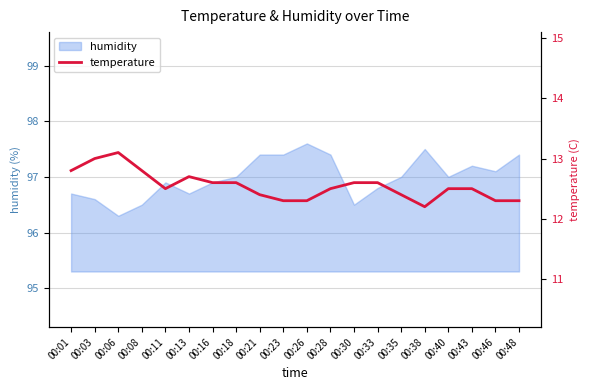

True or false: there are more than 1 points higher than both neighbors.

True